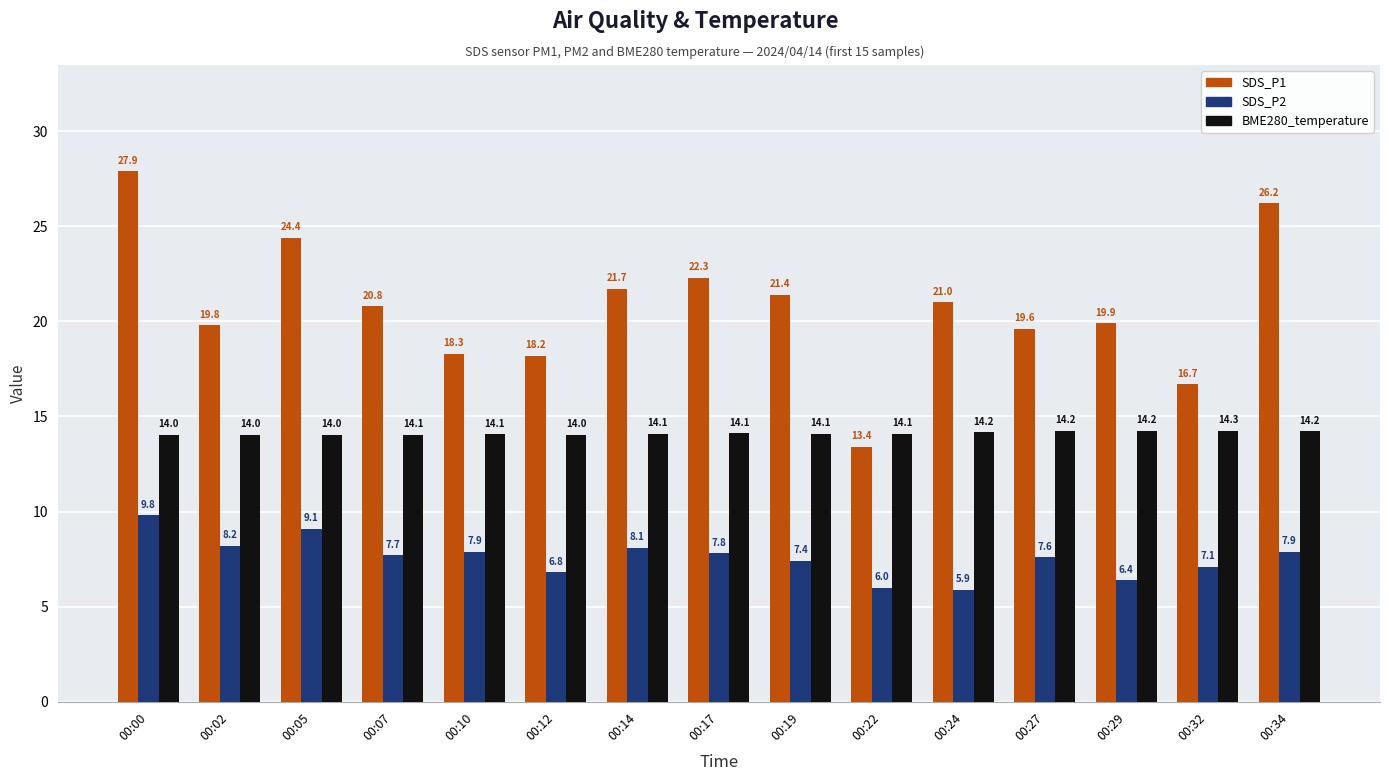

At 00:00, list the series in order from smallest to largest.

SDS_P2, BME280_temperature, SDS_P1